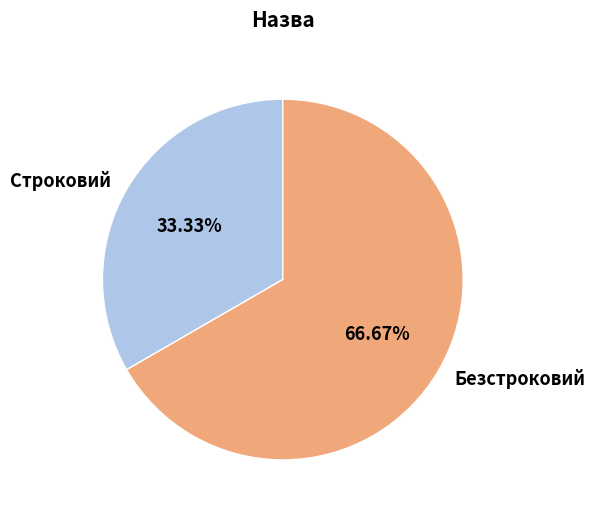

How many segments does this pie chart have?

2